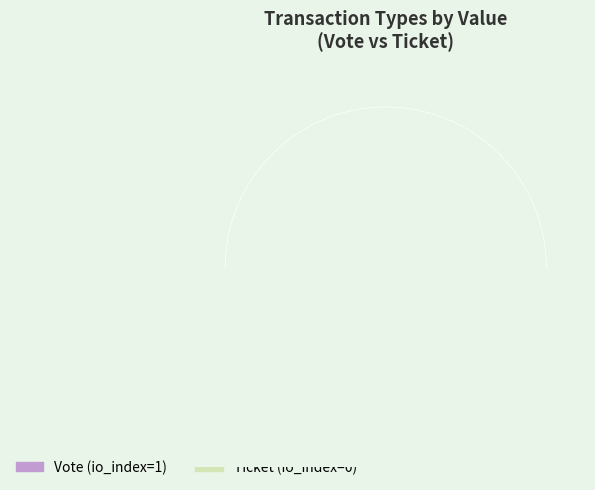

True or false: Ticket accounts for 12% of the total.

False